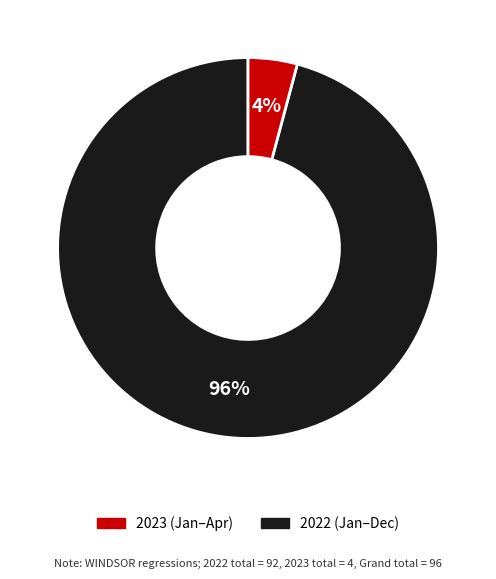

How many segments does this pie chart have?

2